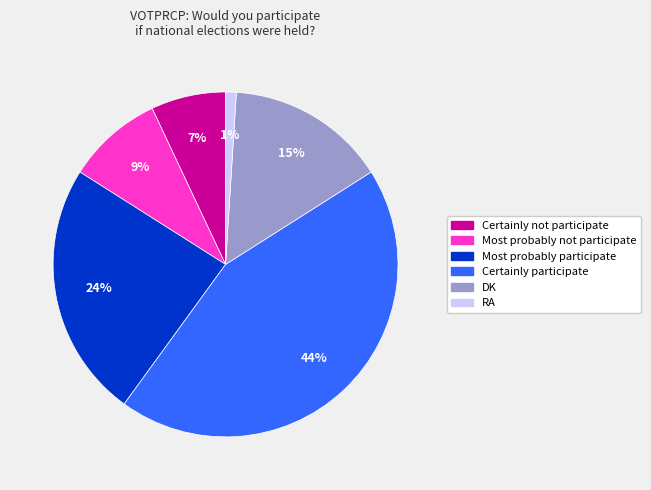

Which slice is the smallest?

RA